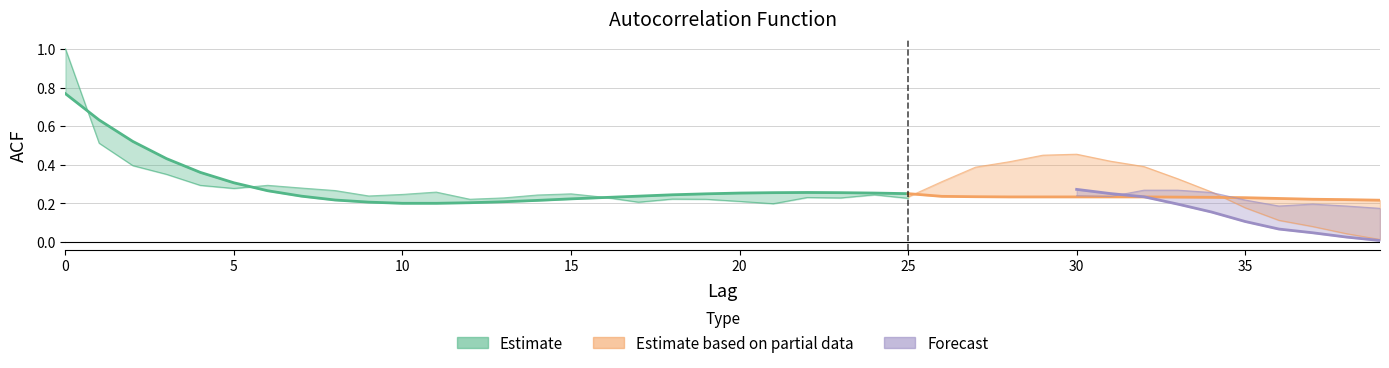

What is the value of the acf_shown_smooth point at the 9th from the left?

0.2